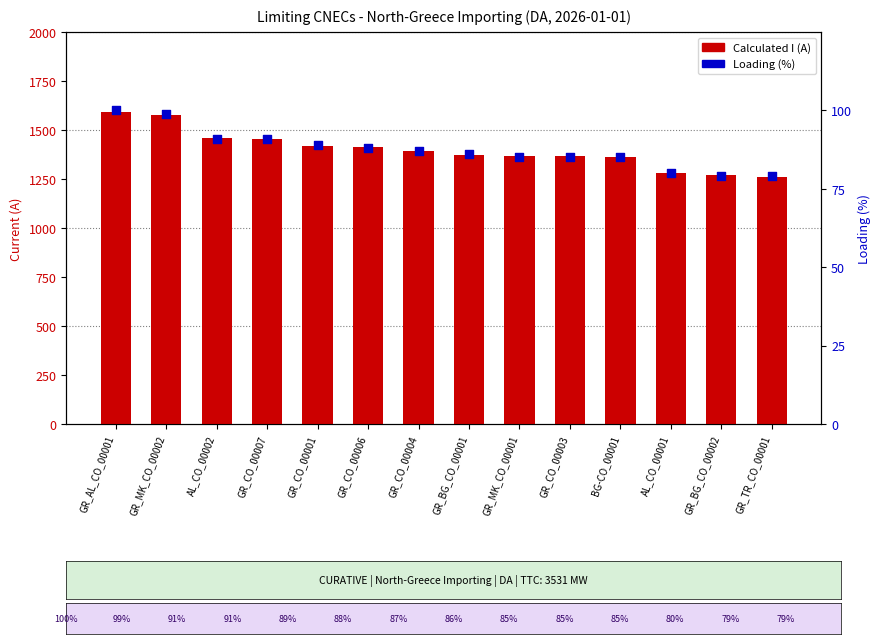

Is the value of Loading (%) at GR_AL_CO_00001 greater than the value of Calculated I (A) at AL_CO_00001?

No